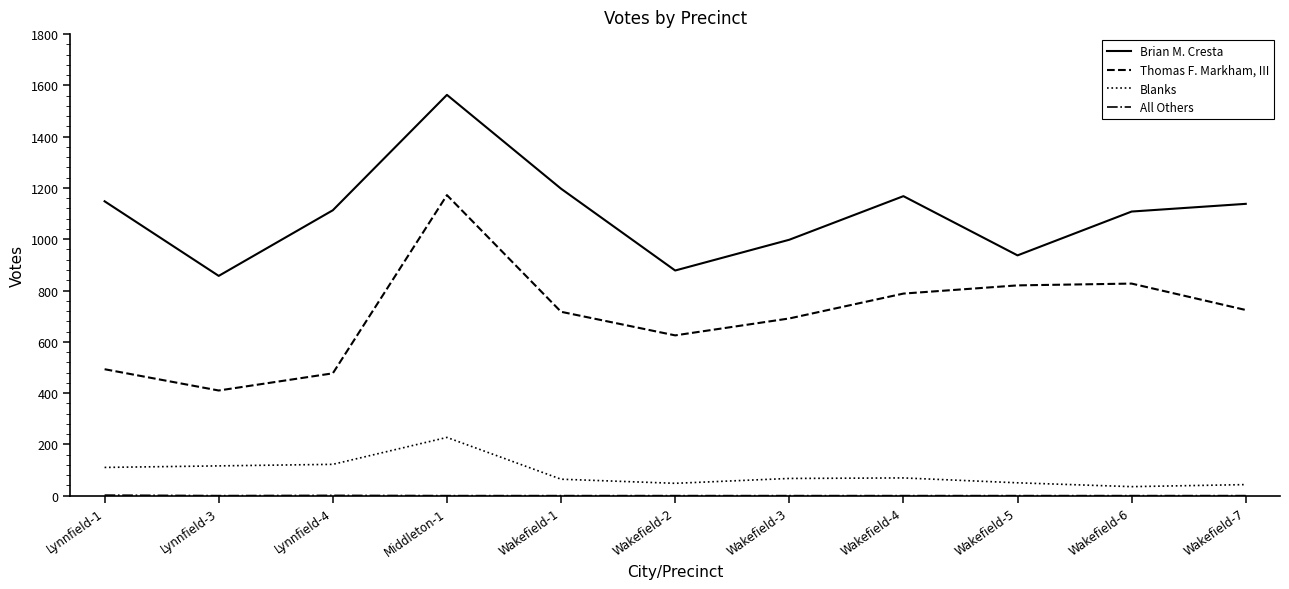

True or false: Blanks and Thomas F. Markham, III intersect in this chart.

False